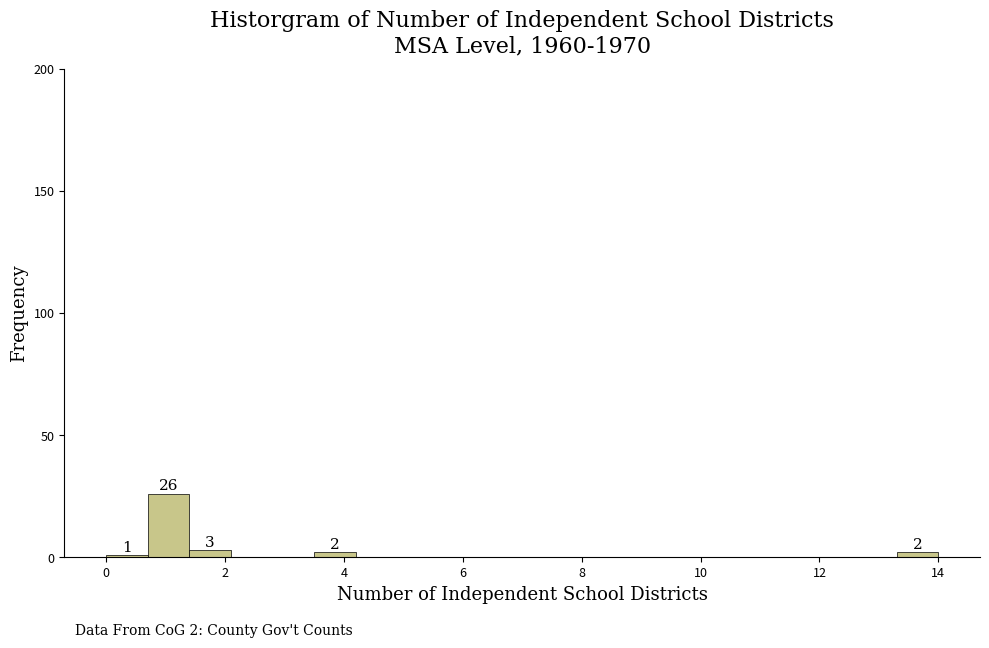

Around what value on the x-axis is the tallest bar? Give the approximate position of its centre, as read against the axis.

1.0